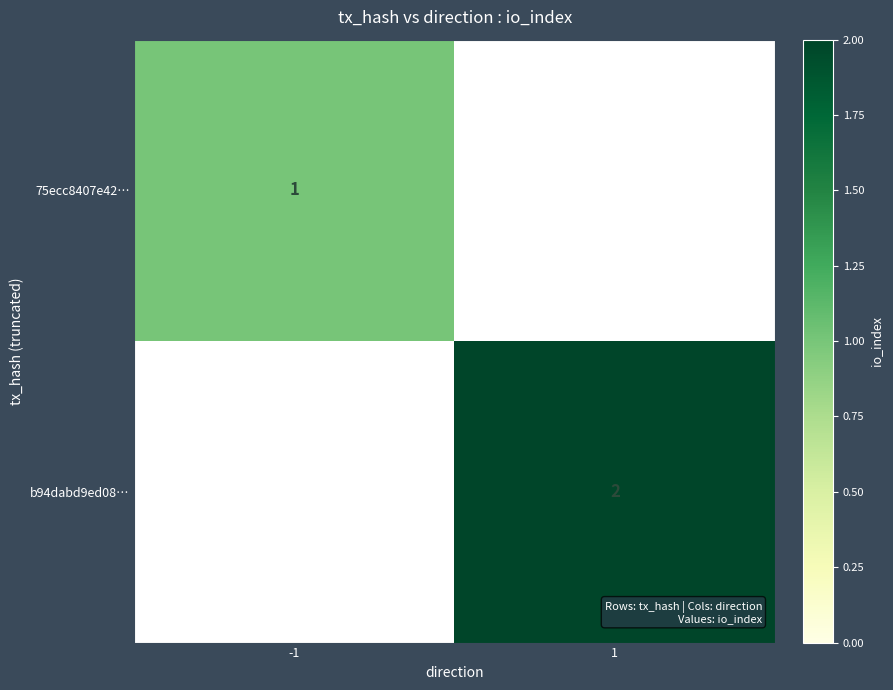

Is it true that b94dabd9ed08… equals 1 at 1?

False